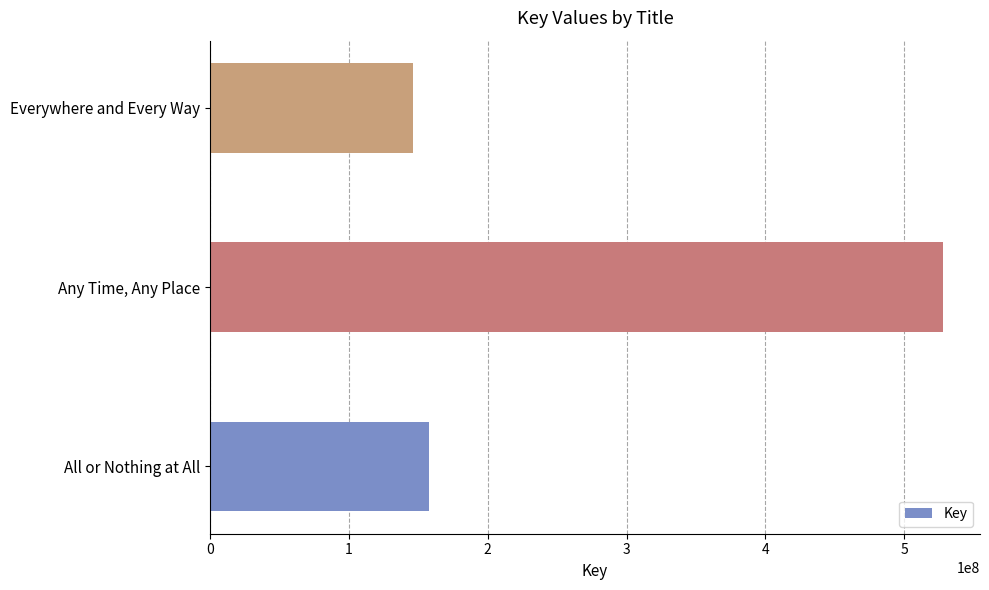

Approximately how many times larger is the value at All or Nothing at All compared to Any Time, Any Place?

0.3